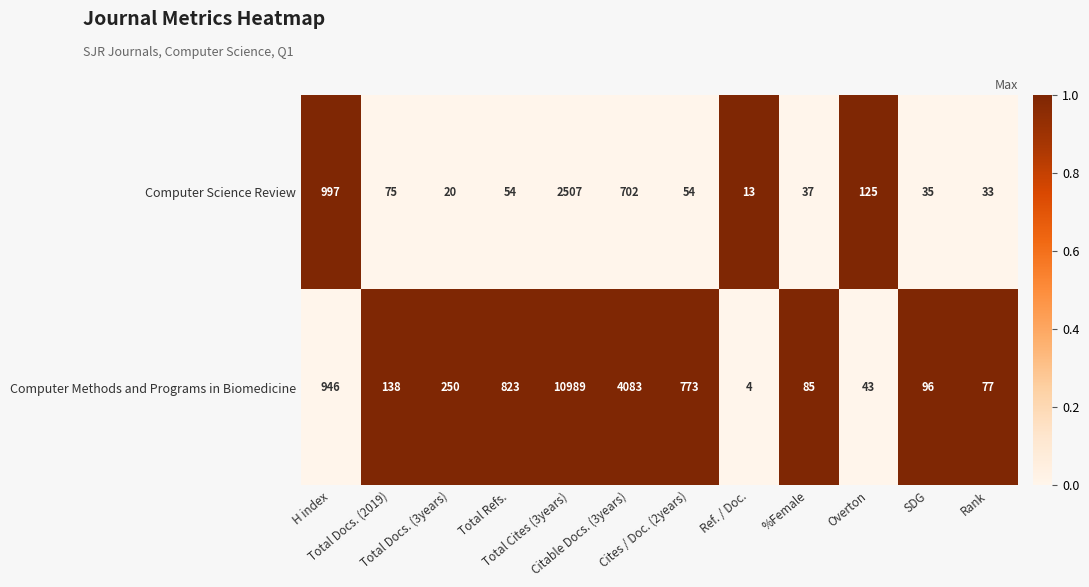

Which series has the largest range (max minus min)?

Computer Methods and Programs in Biomedicine